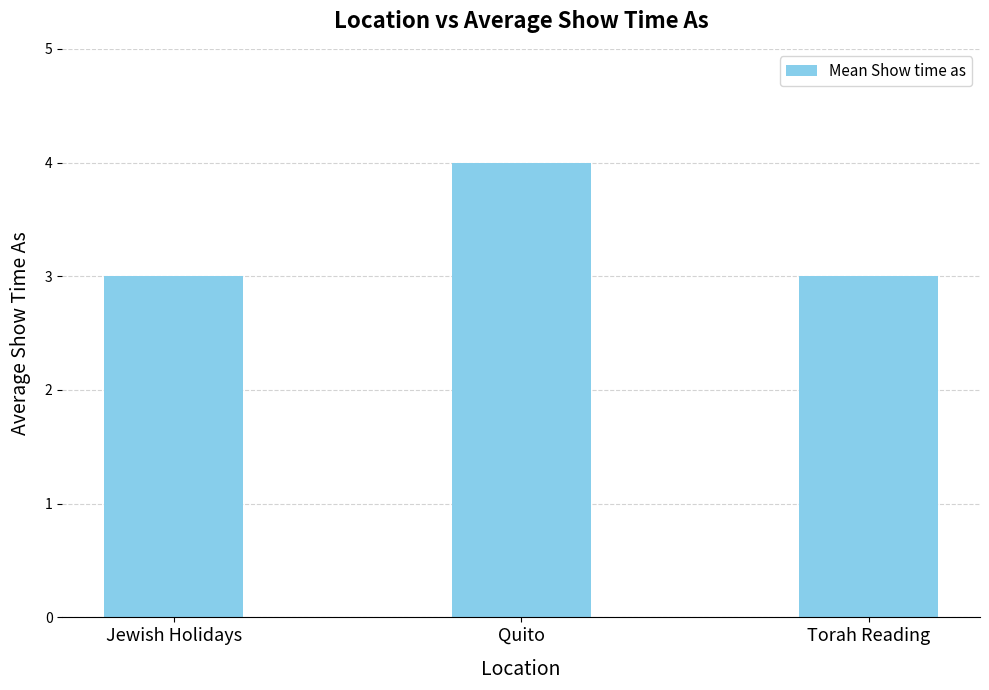

What is the change in value from Jewish Holidays to Quito?

+1